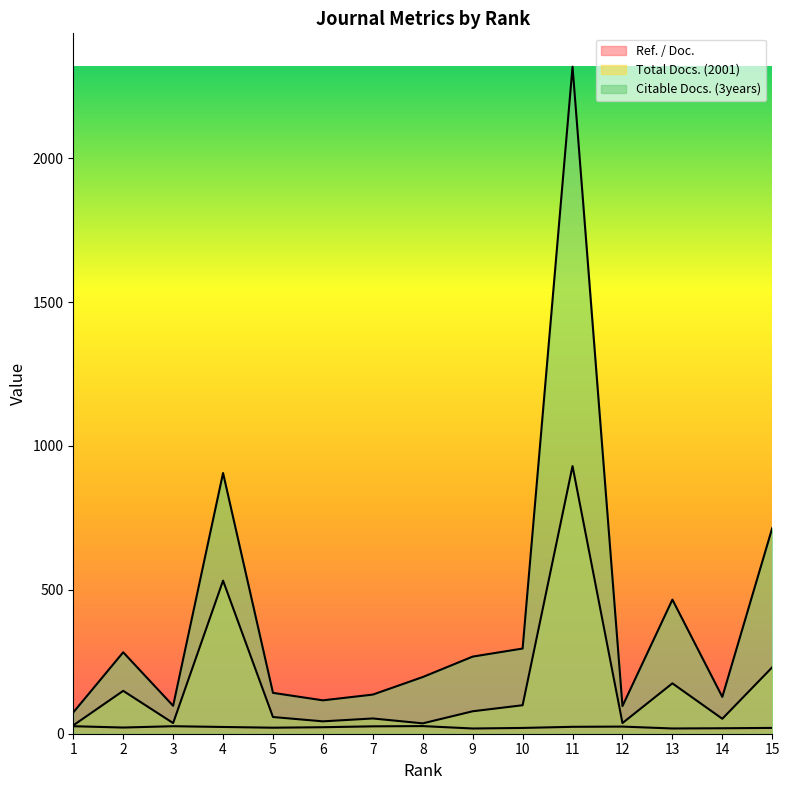

Rank the series by their maximum value, from highest to lowest.

Citable Docs. (3years), Total Docs. (2001), Ref. / Doc.